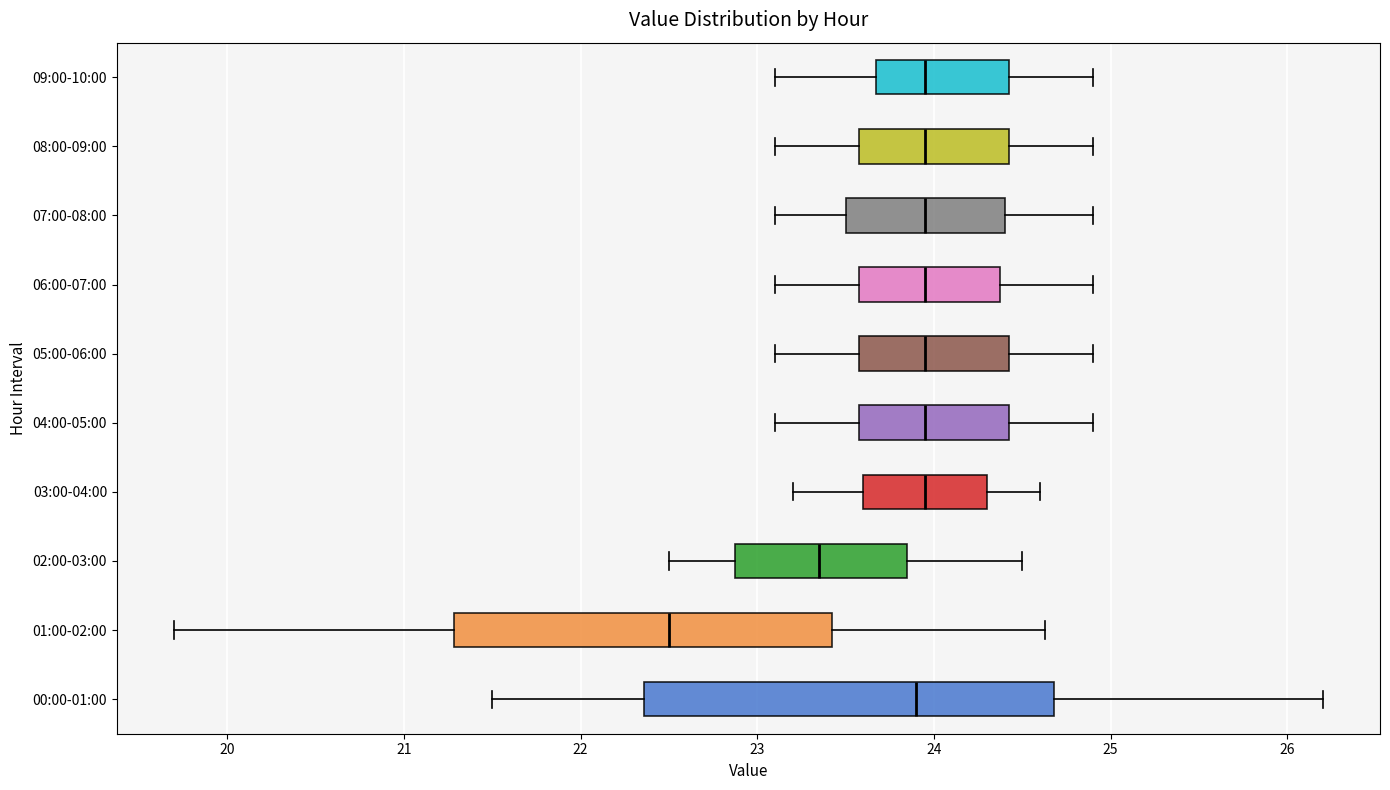

Which box is the widest, from its left edge to its right edge?

00:00-01:00